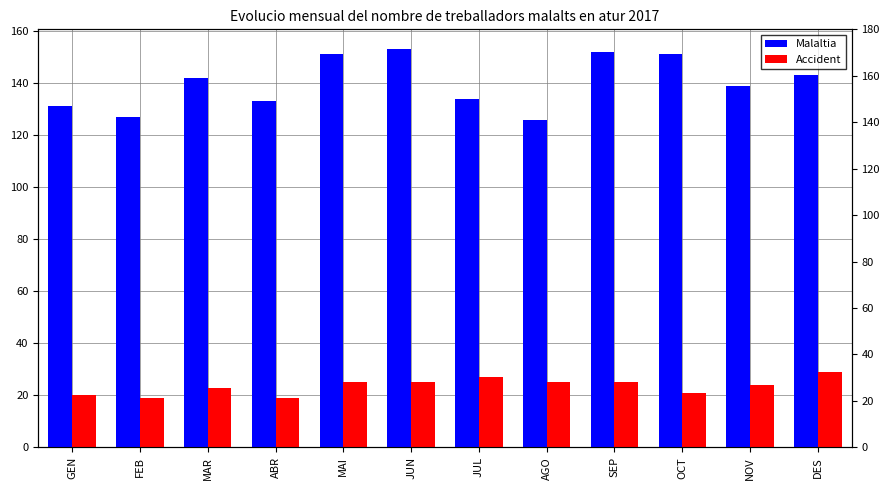

Count the number of data series in this chart.

2